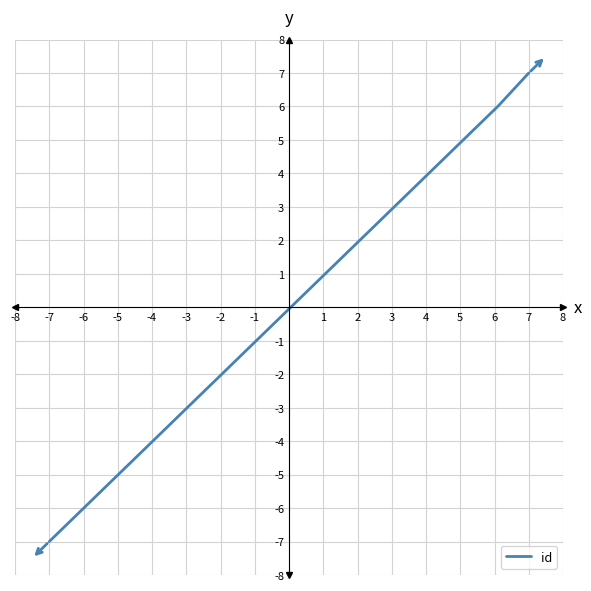

Does the chart have visible grid lines?

Yes